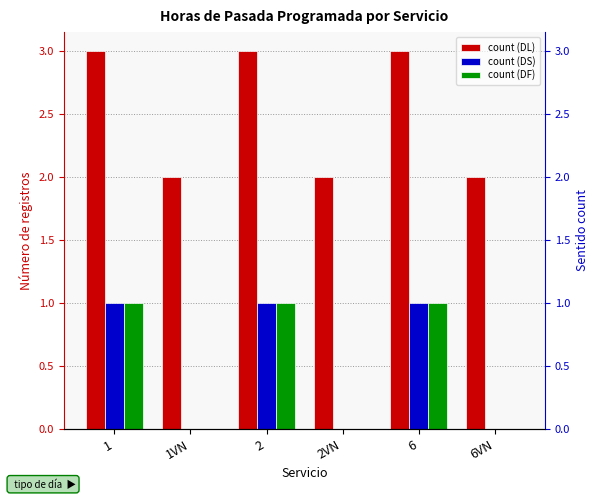

How many bars are there in total?

18